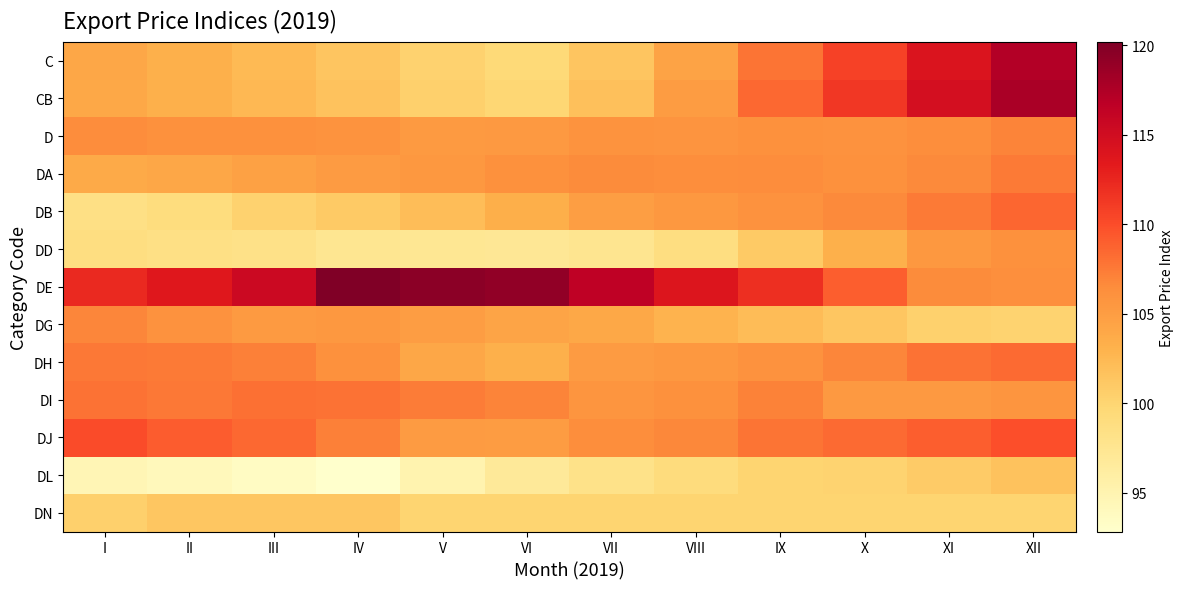

Count the number of categories in the chart.

12